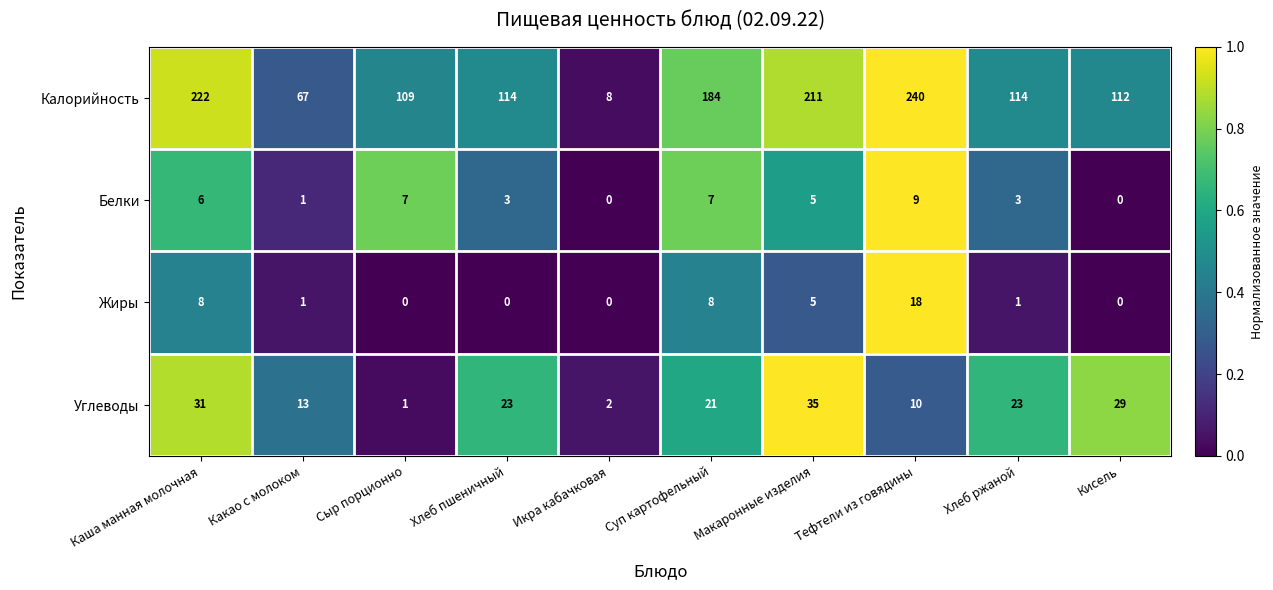

Between Суп картофельный and Хлеб ржаной, which series saw the biggest shift?

Калорийность